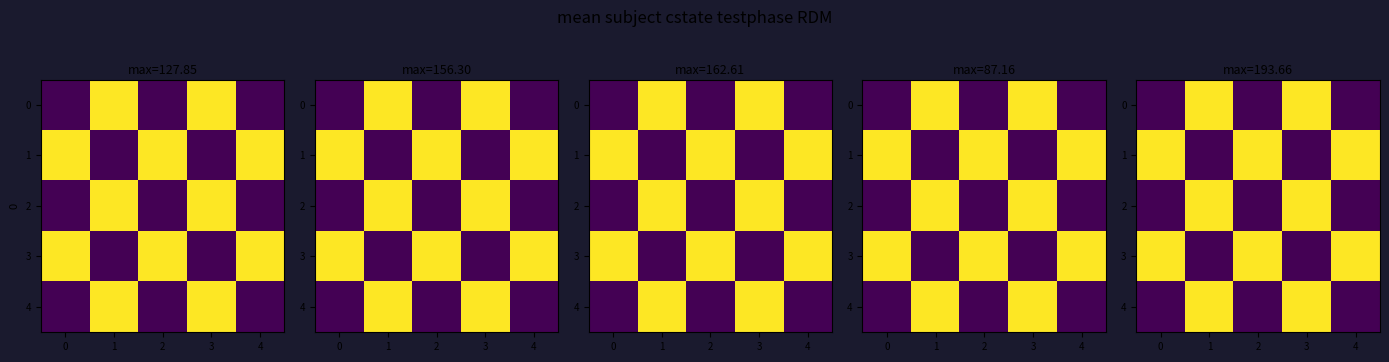

What is the total value across all series at 4?

387.3